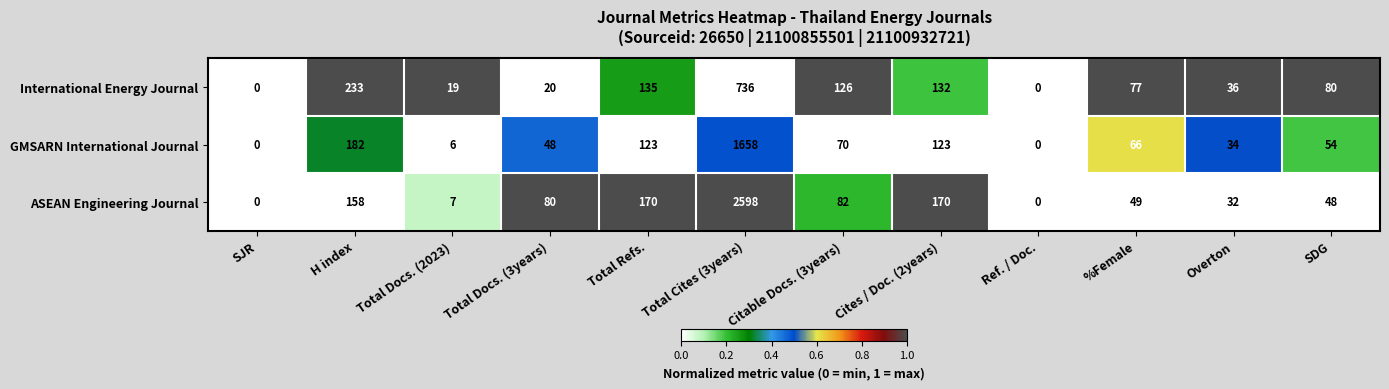

True or false: ASEAN Engineering Journal has a value of 32 at Total Docs. (3years).

False